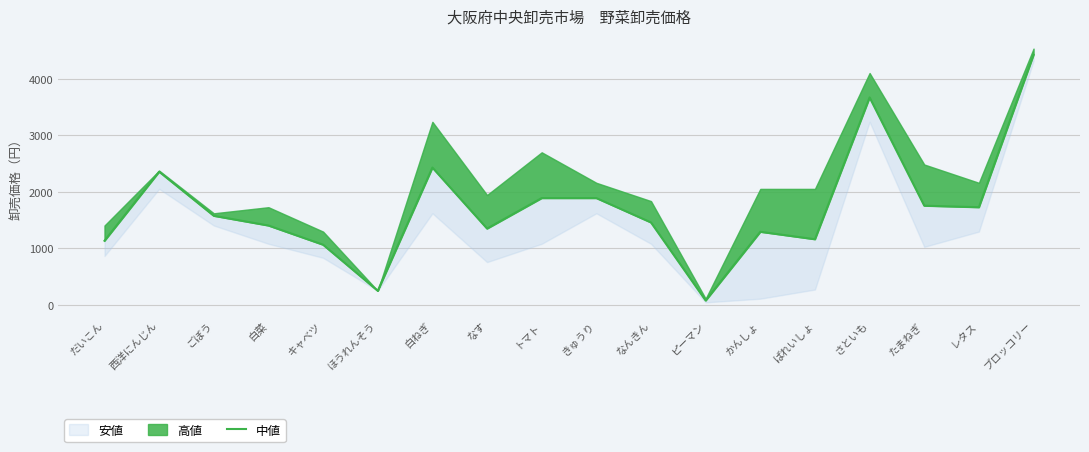

What is the value of the 18th point from the left?

4428